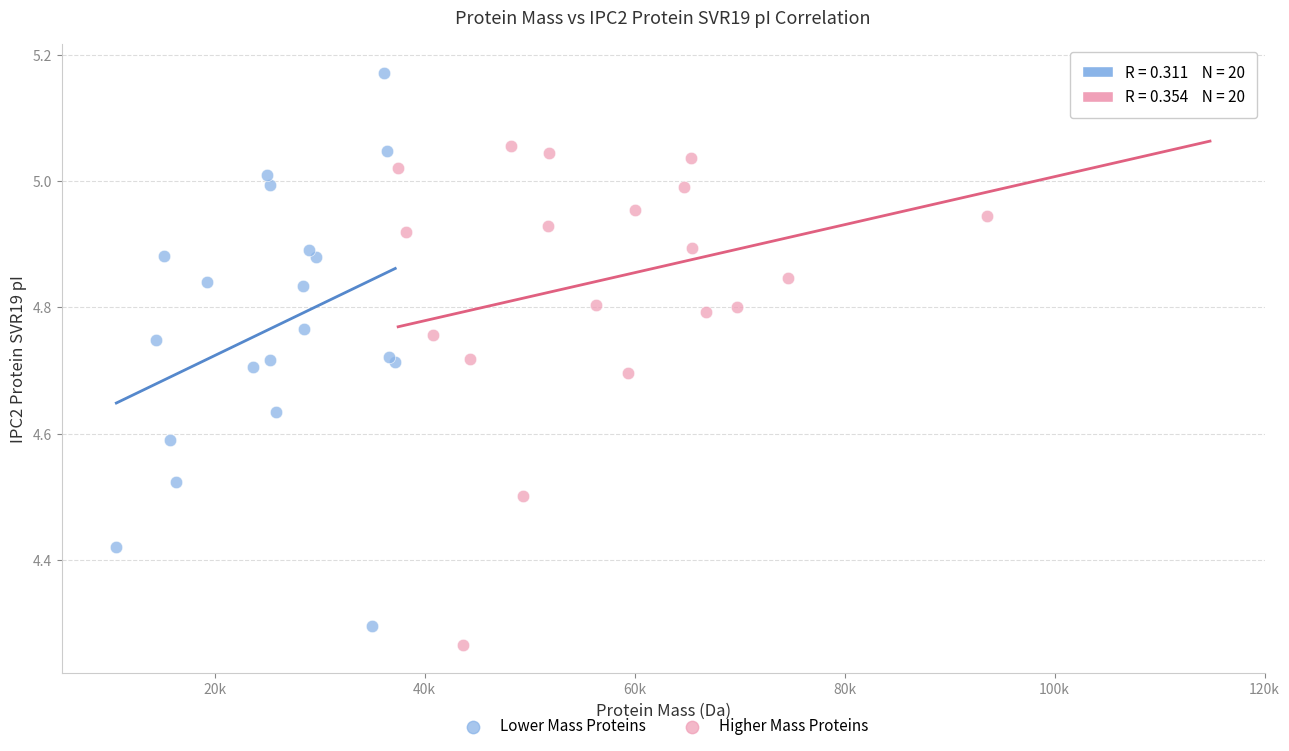

Which series reaches the maximum Y coordinate?

Lower Mass Proteins